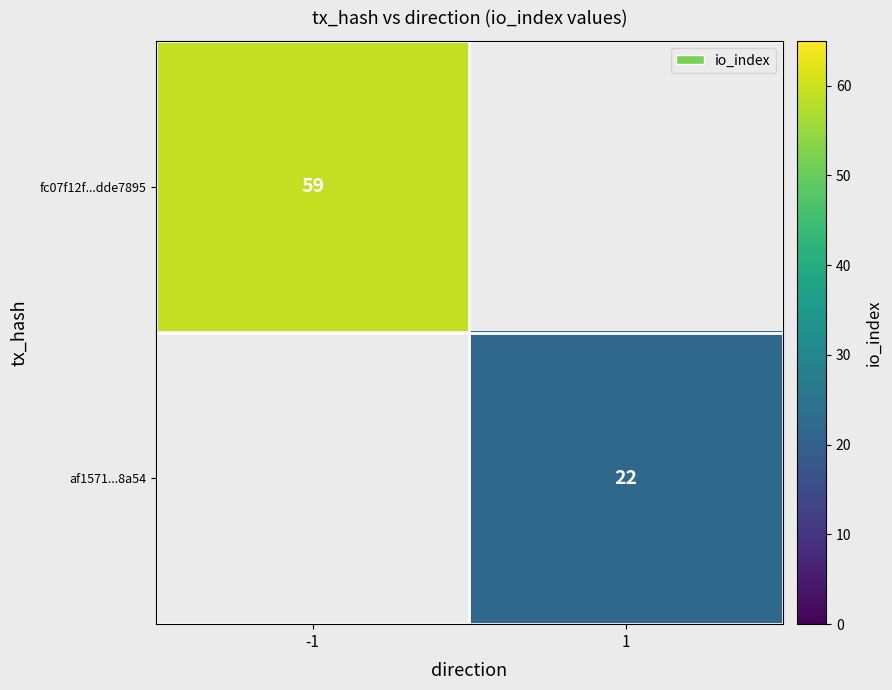

Is it true that fc07f12f...dde7895 equals 59 at -1?

True